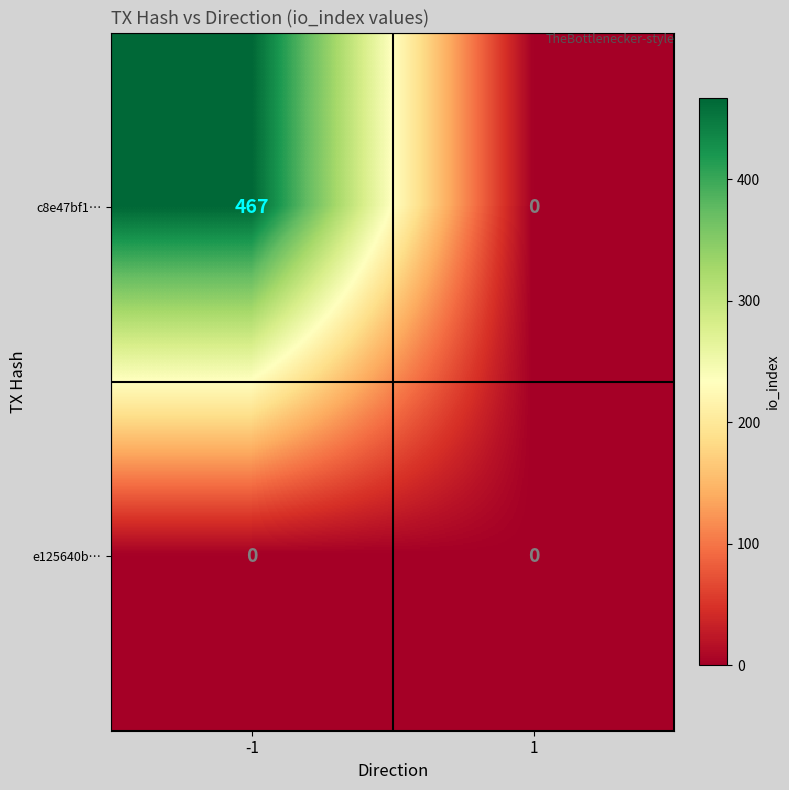

Which series has the largest total across all categories?

c8e47bf1…